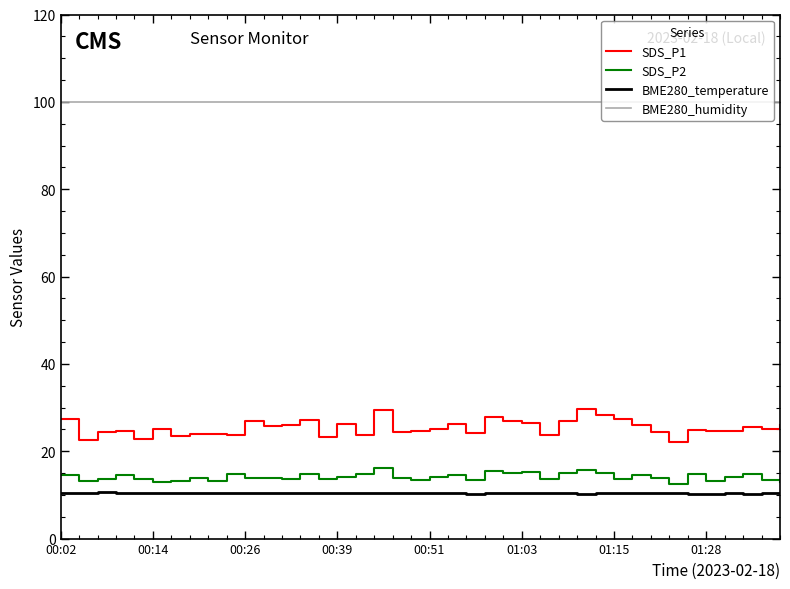

Which series has the largest total across all categories?

BME280_humidity